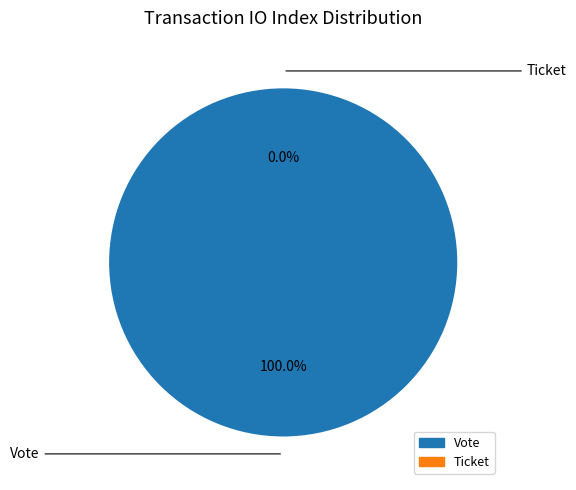

Count the number of slices in the pie.

2